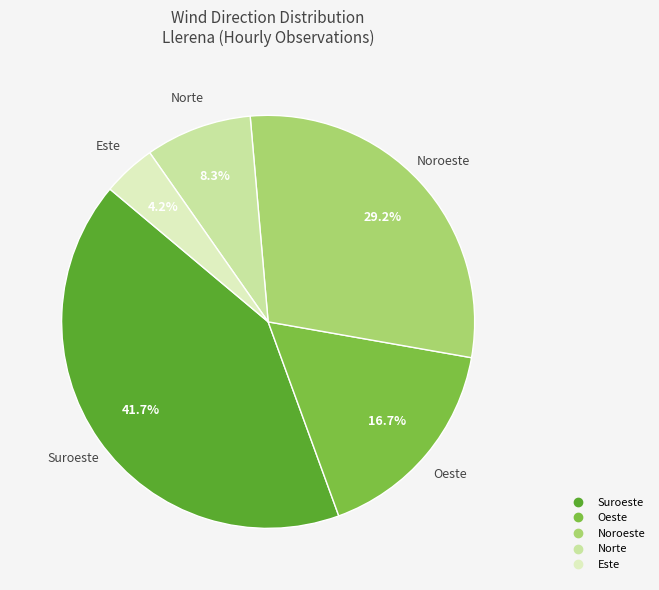

Does any single category account for the majority?

No